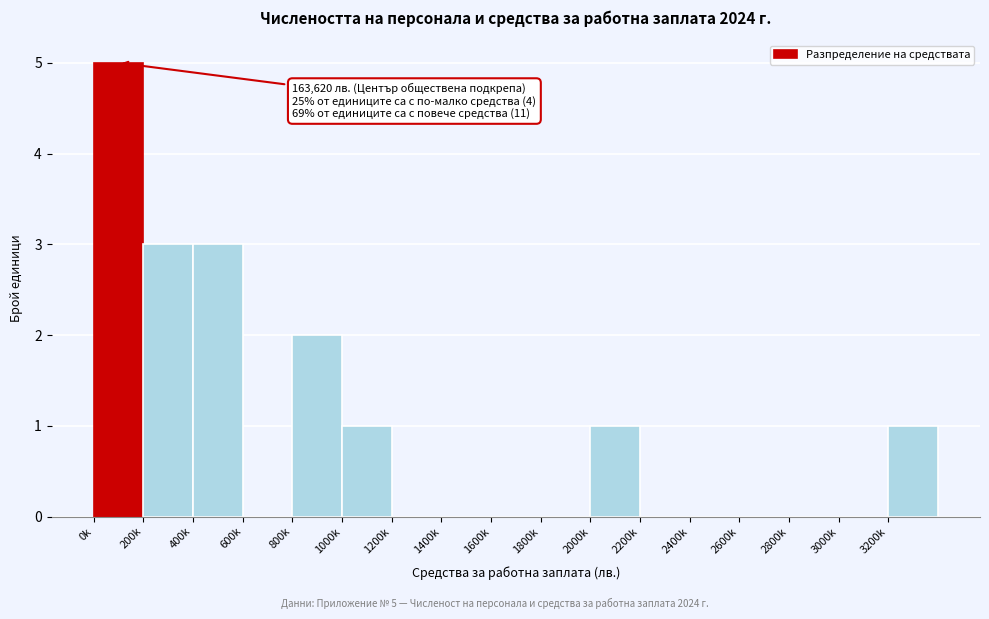

Reading left to right, extract all data points from this chart.

0k=5	200k=3	400k=3	600k=0	800k=2	1000k=1	1200k=0	1400k=0	1600k=0	1800k=0	2000k=1	2200k=0	2400k=0	2600k=0	2800k=0	3000k=0	3200k=1